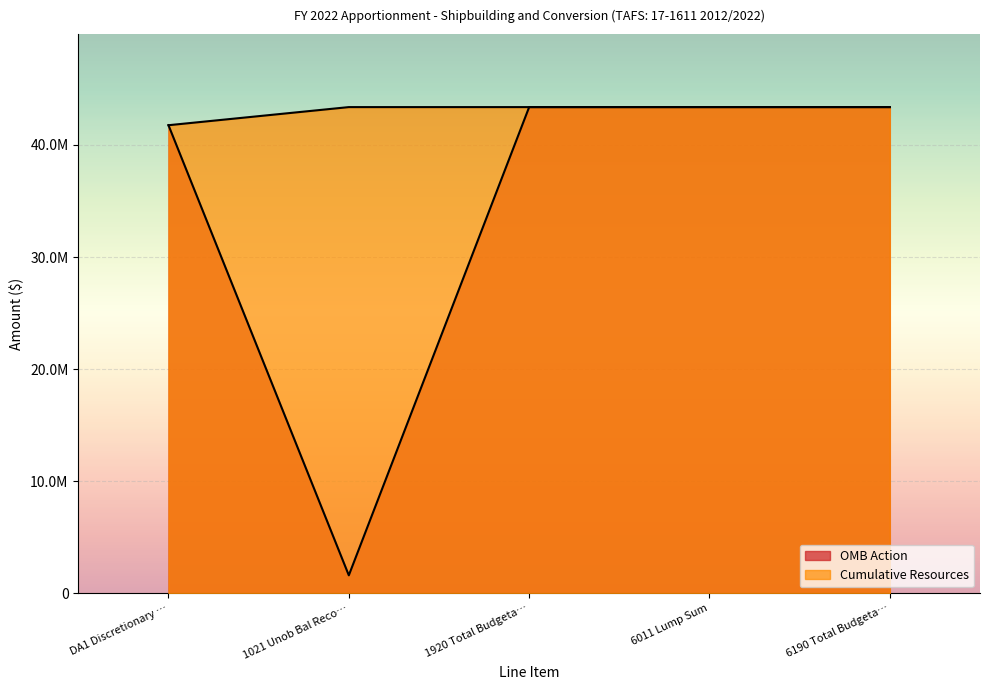

What is the average value of the Cumulative Resources series?

43043953